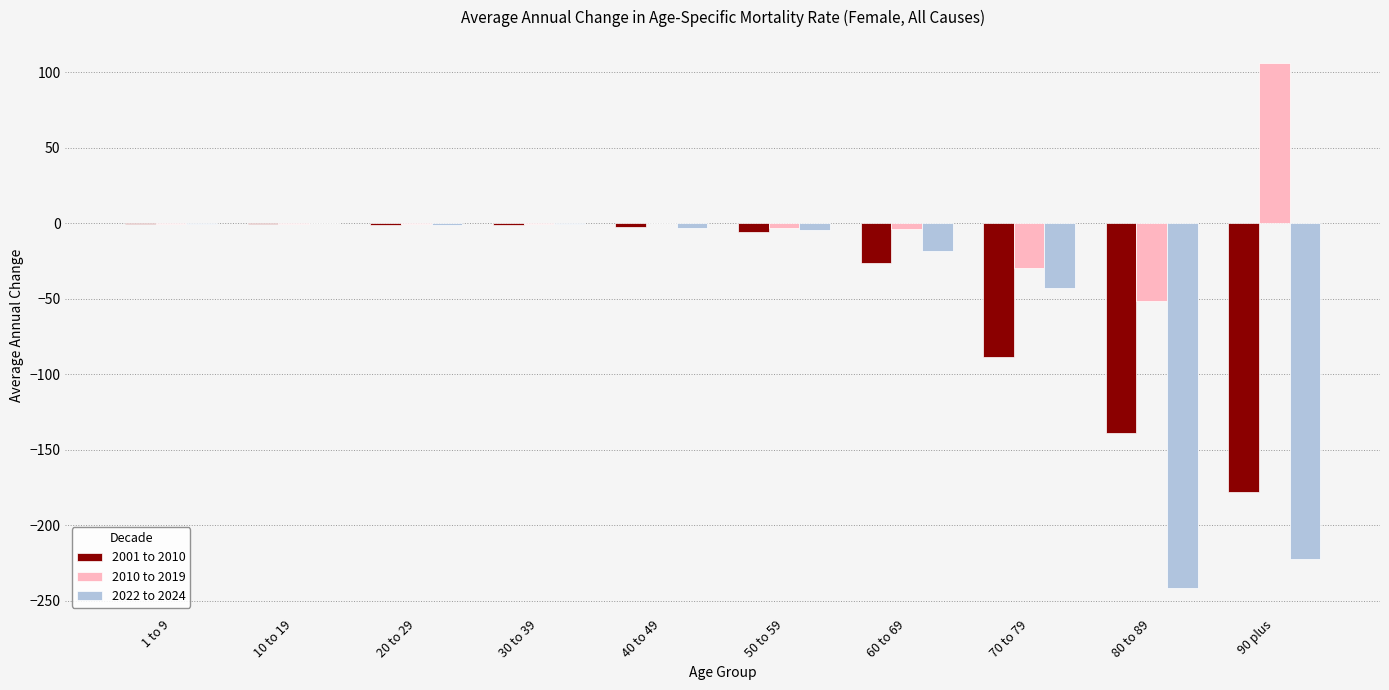

At which label does 2022 to 2024 first exceed -3?

1 to 9